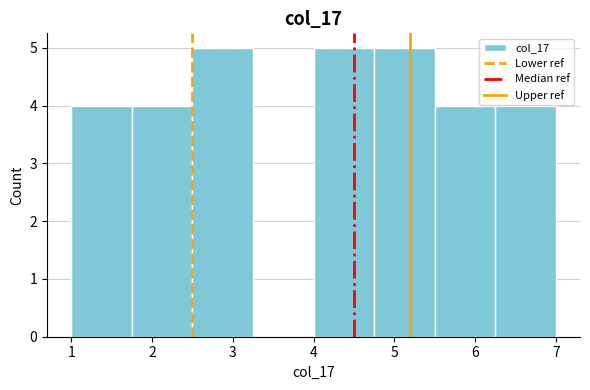

Reading left to right, list every bar in this chart as the range it spans on the x-axis followed by its height. Neither the bar edges nor the heights are printed on the chart, so give them approximately, as read against the axes.

1.00 to 1.75: 4
1.75 to 2.50: 4
2.50 to 3.25: 5
3.25 to 4.00: 0
4.00 to 4.75: 5
4.75 to 5.50: 5
5.50 to 6.25: 4
6.25 to 7.00: 4